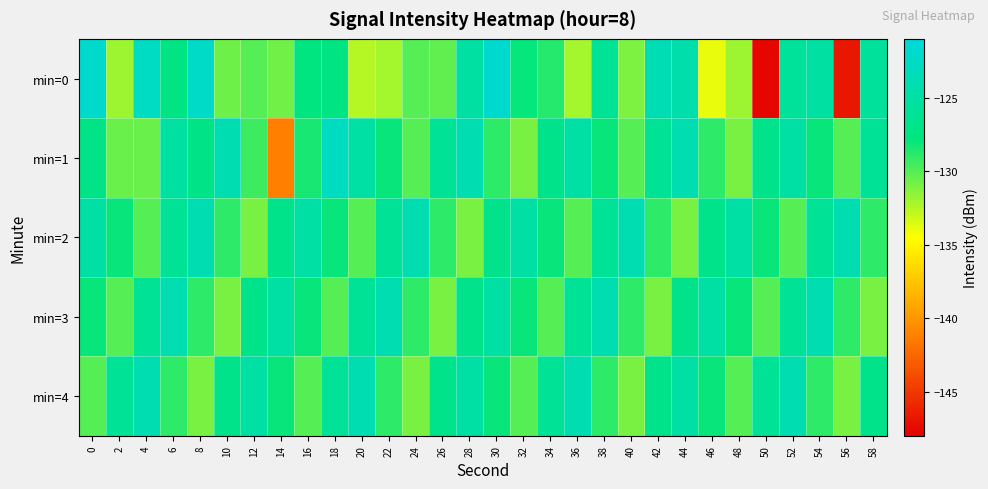

Reading left to right, what are all the values shown in this chart?

min=0: 0=-121.9	2=-131.9	4=-122.6	6=-127.4	8=-122.3	10=-130.7	12=-130.0	14=-130.8	16=-127.7	18=-127.4	20=-132.5	22=-132.1	24=-130.0	26=-130.3	28=-125.1	30=-121.8	32=-127.9	34=-128.7	36=-132.1	38=-126.1	40=-131.1	42=-123.8	44=-124.5	46=-133.9	48=-131.9	50=-147.6	52=-125.7	54=-125.1	56=-146.8	58=-125.6
min=1: 0=-127.1	2=-130.6	4=-130.6	6=-125.3	8=-127.2	10=-124.0	12=-129.4	14=-141.2	16=-128.5	18=-122.9	20=-125.0	22=-128.0	24=-130.0	26=-126.0	28=-124.0	30=-129.0	32=-131.0	34=-127.0	36=-125.0	38=-128.0	40=-130.0	42=-126.0	44=-124.0	46=-129.0	48=-131.0	50=-127.0	52=-125.0	54=-128.0	56=-130.0	58=-126.0
min=2: 0=-125.0	2=-128.0	4=-130.0	6=-126.0	8=-124.0	10=-129.0	12=-131.0	14=-127.0	16=-125.0	18=-128.0	20=-130.0	22=-126.0	24=-124.0	26=-129.0	28=-131.0	30=-127.0	32=-125.0	34=-128.0	36=-130.0	38=-126.0	40=-124.0	42=-129.0	44=-131.0	46=-127.0	48=-125.0	50=-128.0	52=-130.0	54=-126.0	56=-124.0	58=-129.0
min=3: 0=-128.0	2=-130.0	4=-126.0	6=-124.0	8=-129.0	10=-131.0	12=-127.0	14=-125.0	16=-128.0	18=-130.0	20=-126.0	22=-124.0	24=-129.0	26=-131.0	28=-127.0	30=-125.0	32=-128.0	34=-130.0	36=-126.0	38=-124.0	40=-129.0	42=-131.0	44=-127.0	46=-125.0	48=-128.0	50=-130.0	52=-126.0	54=-124.0	56=-129.0	58=-131.0
min=4: 0=-130.0	2=-126.0	4=-124.0	6=-129.0	8=-131.0	10=-127.0	12=-125.0	14=-128.0	16=-130.0	18=-126.0	20=-124.0	22=-129.0	24=-131.0	26=-127.0	28=-125.0	30=-128.0	32=-130.0	34=-126.0	36=-124.0	38=-129.0	40=-131.0	42=-127.0	44=-125.0	46=-128.0	48=-130.0	50=-126.0	52=-124.0	54=-129.0	56=-131.0	58=-127.0